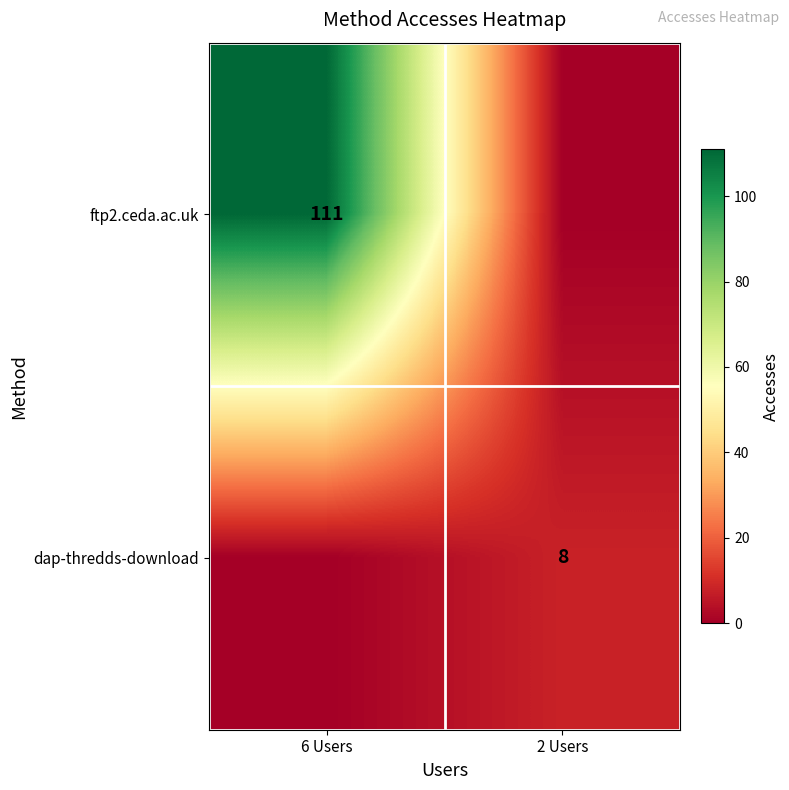

True or false: ftp2.ceda.ac.uk has a value of 165 at 6 Users.

False